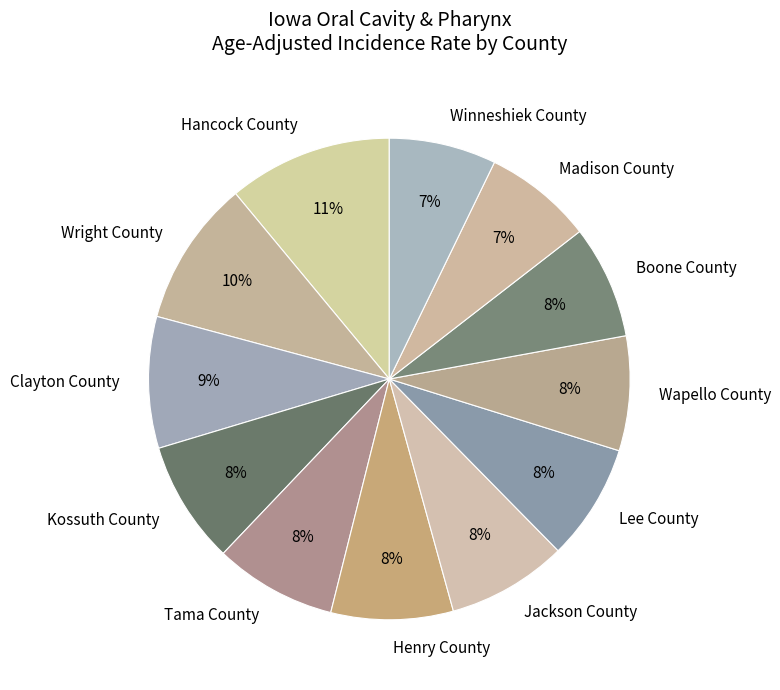

The Kossuth County slice represents 8% of the pie. True or false?

True